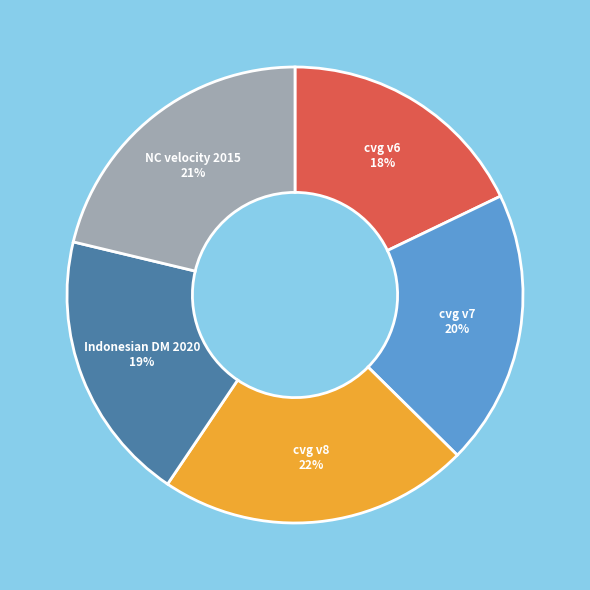

To the nearest percent, what is the difference between the largest and smallest slice percentages?

4%